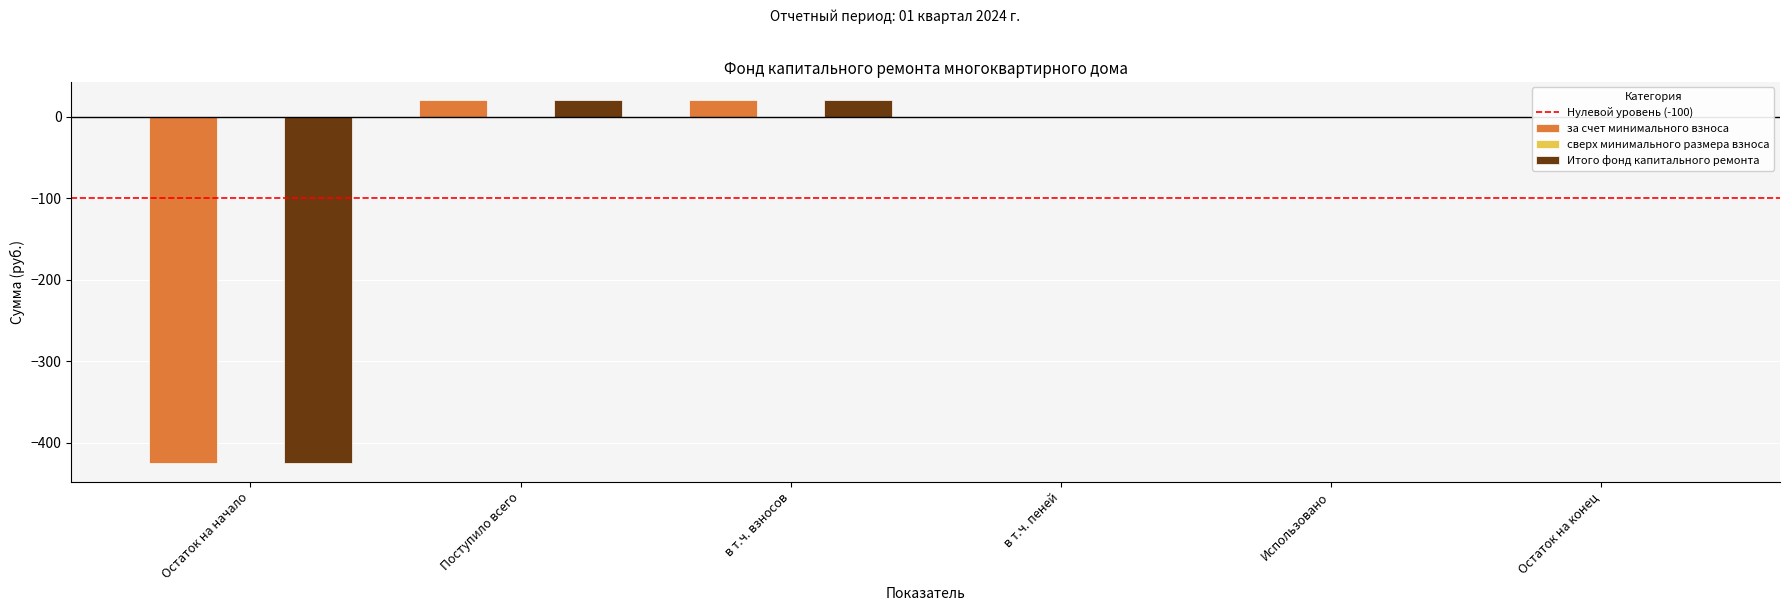

What is the sum of the Итого фонд капитального ремонта values at Поступило всего and в т.ч. взносов?

41.0